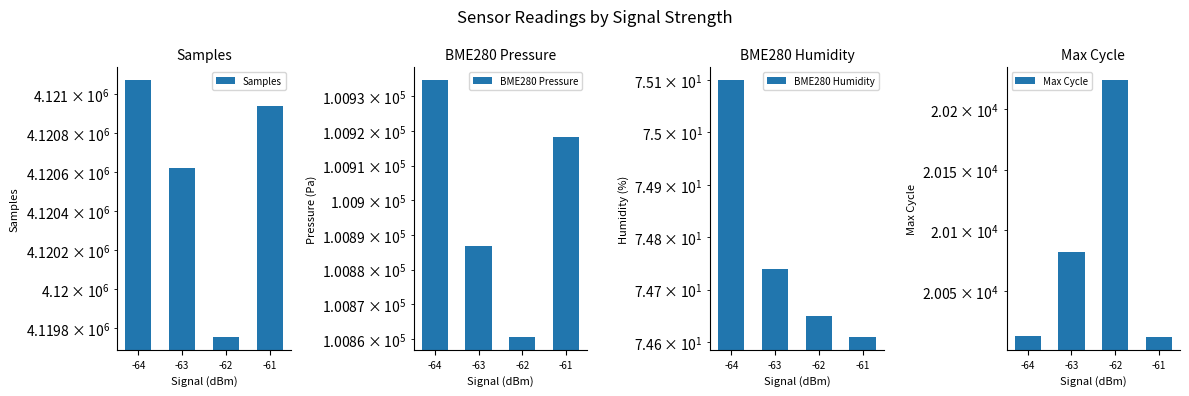

The BME280 Humidity series shows 105.5 at -64. True or false?

False